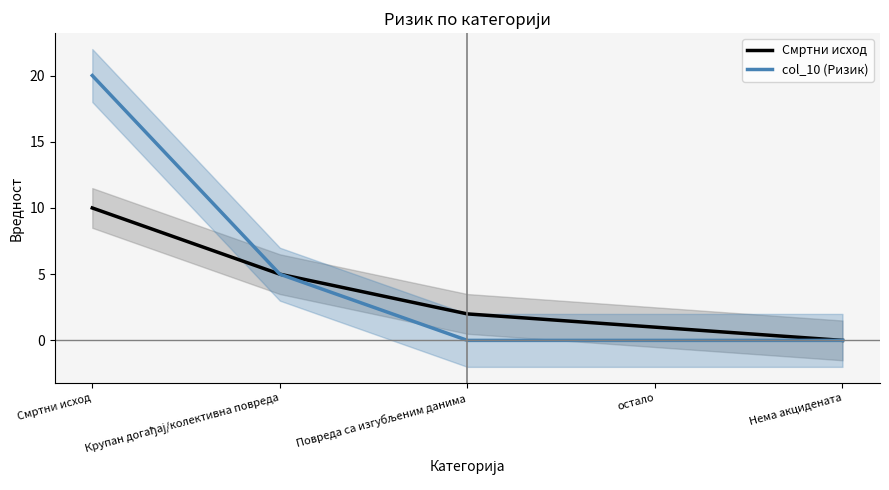

What is the sum of all col_10 (Ризик) values?

25